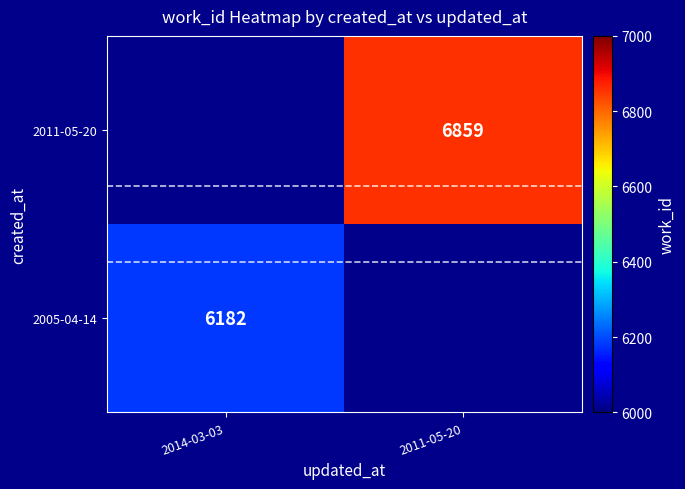

Count the number of categories in the chart.

2